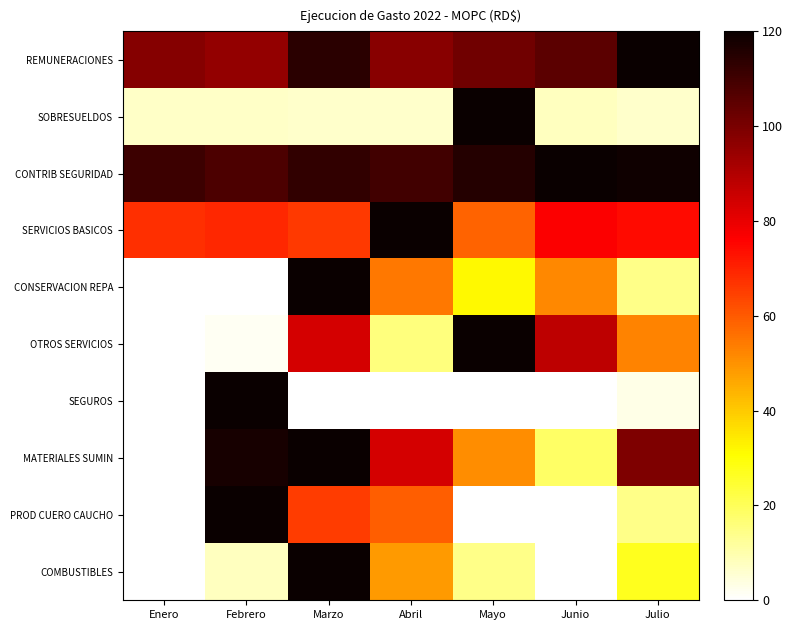

At how many categories does at least one series exceed 24?

7